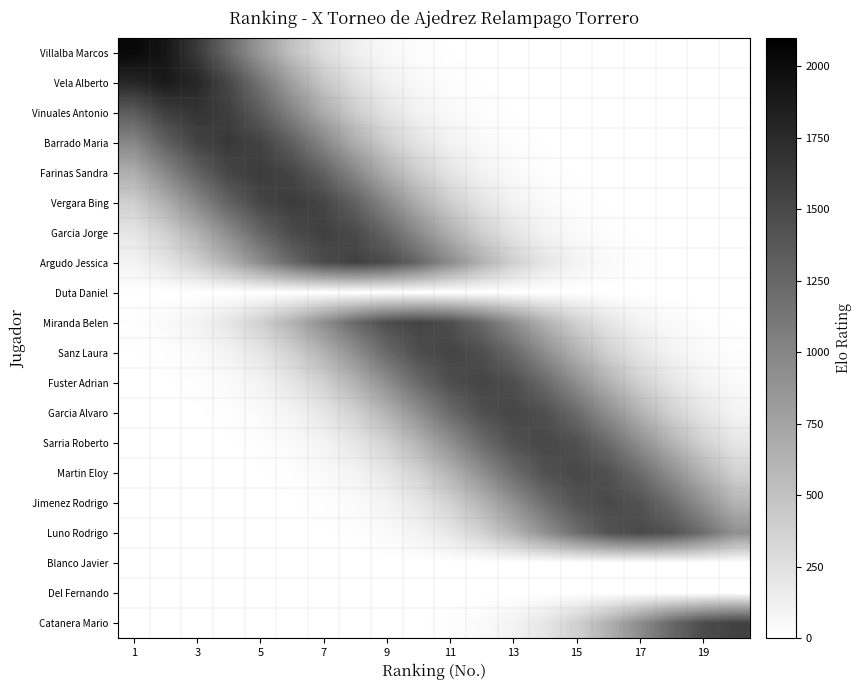

What is the maximum value shown in the chart?

2032.0